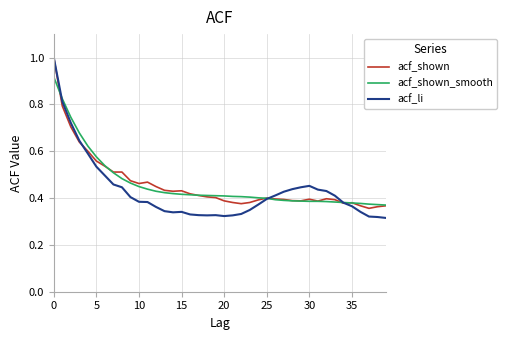

Which series has the widest spread of values?

acf_li